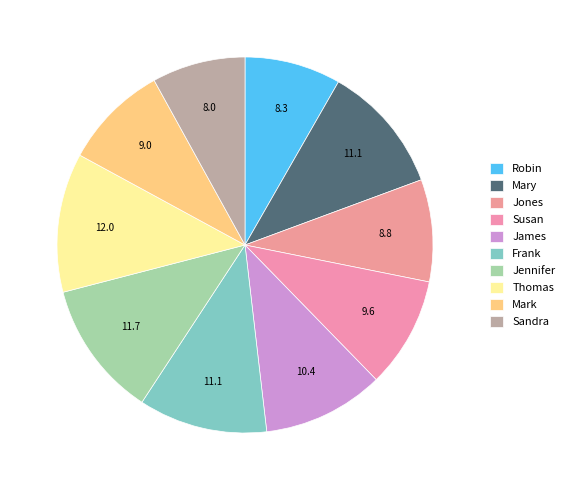

Is Thomas the majority of the pie?

No